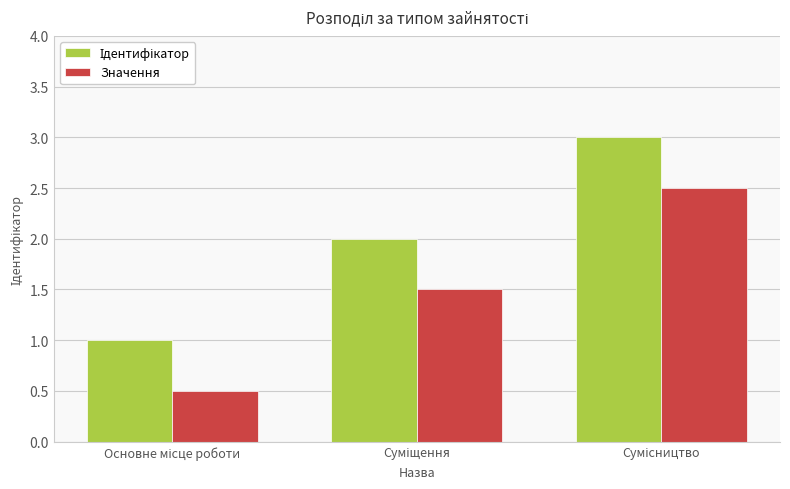

At how many categories does at least one series exceed 0?

3